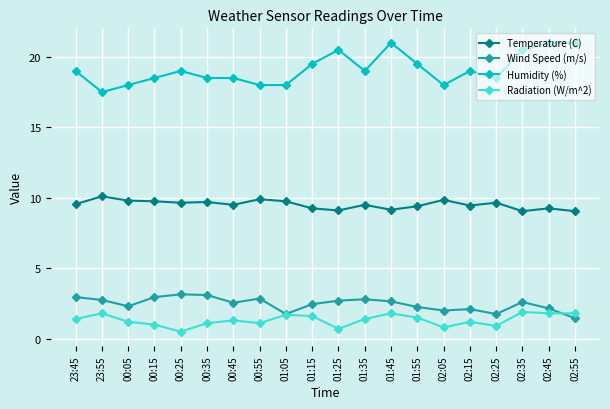

True or false: Wind Speed (m/s) and Temperature (C) intersect in this chart.

False